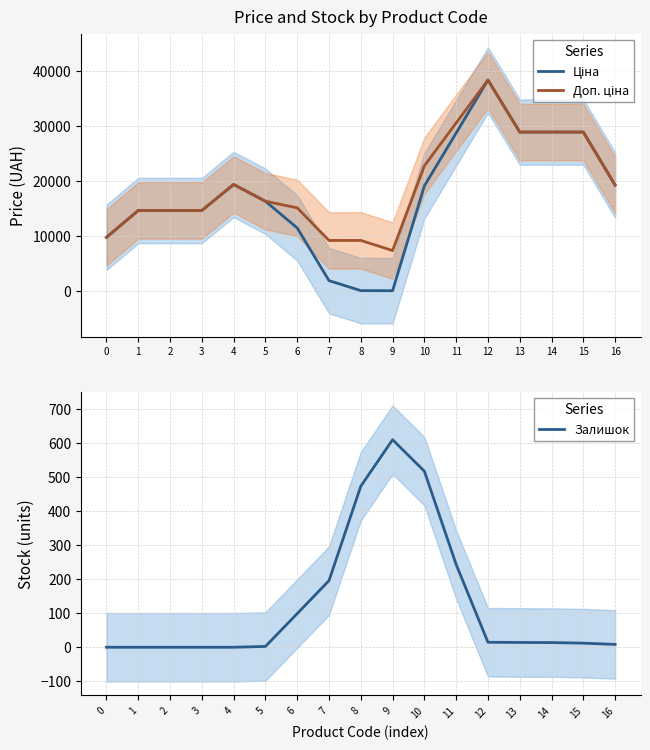

True or false: Доп. ціна and Ціна intersect in this chart.

False